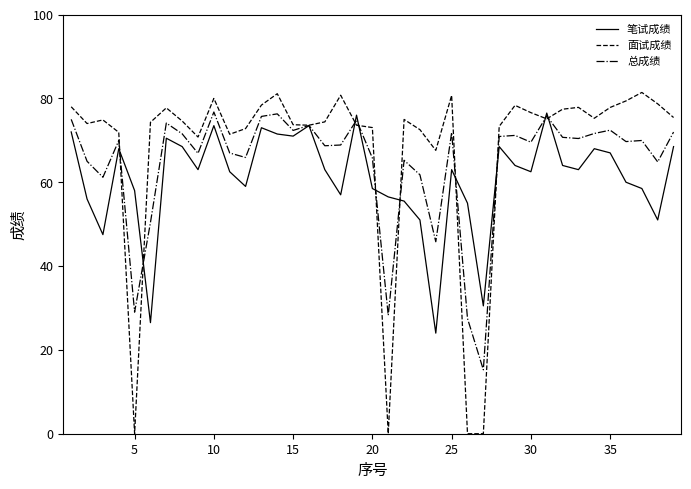

Which series has the widest spread of values?

面试成绩